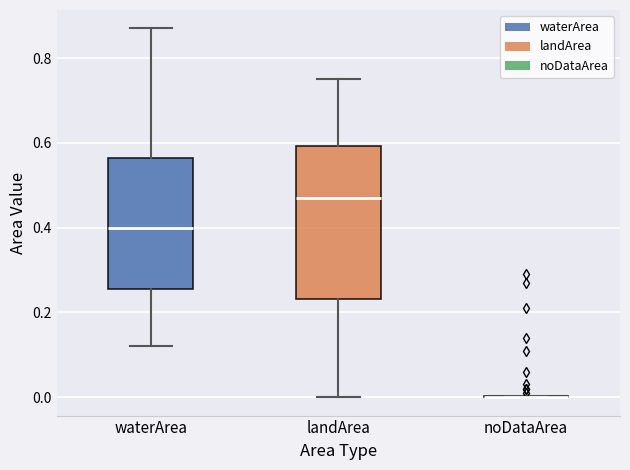

Reading left to right, read every box against the y-axis: the position of its median line, the range the box covers, and the ends of its whiskers. The values are not printed on the chart, so give them approximately, as read against the axis.

waterArea: median 0.40, box 0.26 to 0.56, whiskers 0.12 to 0.88
landArea: median 0.48, box 0.24 to 0.60, whiskers 0.00 to 0.76
noDataArea: box collapsed to a line at 0.00, whiskers 0.00 to 0.00